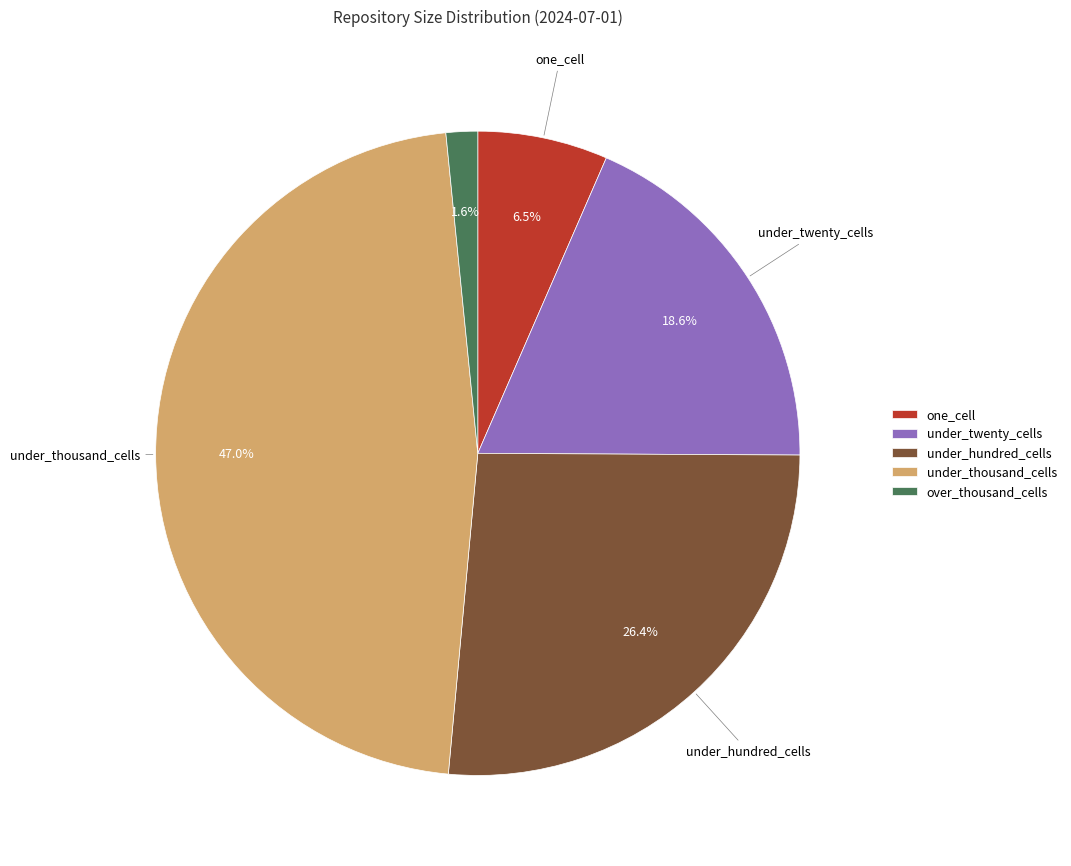

Is under_thousand_cells the majority of the pie?

No